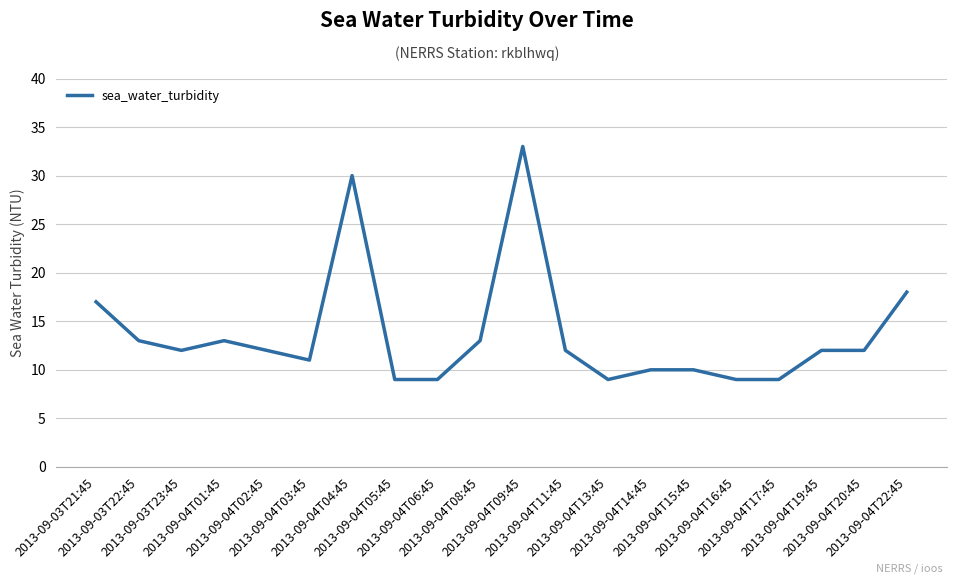

At which category does the chart reach its peak across all series?

2013-09-04T09:45